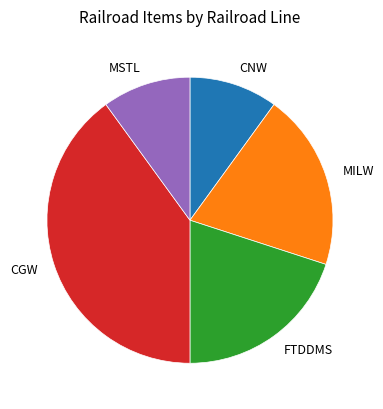

What is the largest slice in the pie chart?

CGW